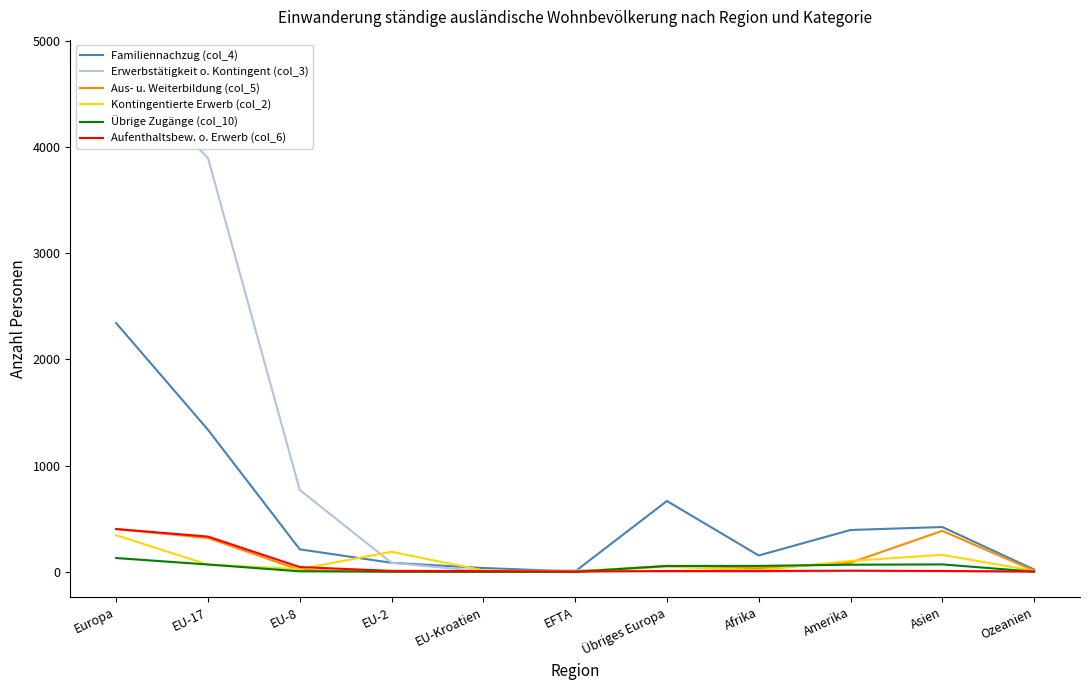

Reading left to right, what are all the values shown in this chart?

Familiennachzug (col_4): 2342	1338	212	85	36	4	667	154	394	422	22
Erwerbstätigkeit o. Kontingent (col_3): 4772	3897	771	85	4	15	0	2	8	5	0
Aus- u. Weiterbildung (col_5): 403	319	18	3	3	4	56	34	86	386	11
Kontingentierte Erwerb (col_2): 345	68	26	189	13	0	49	14	103	160	9
Übrige Zugänge (col_10): 130	69	5	1	0	0	55	56	67	70	2
Aufenthaltsbew. o. Erwerb (col_6): 403	332	45	9	7	2	8	8	11	8	3